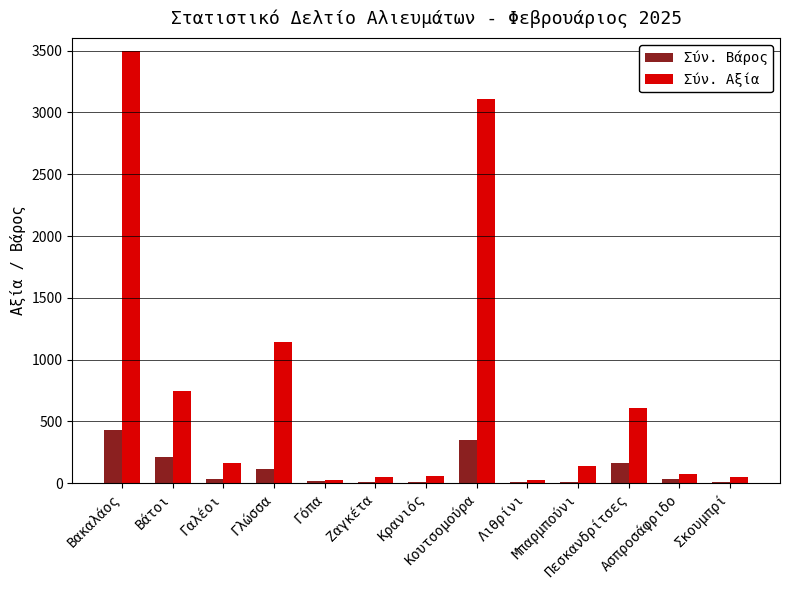

What are all the series names shown in the legend?

Σύν. Βάρος, Σύν. Αξία